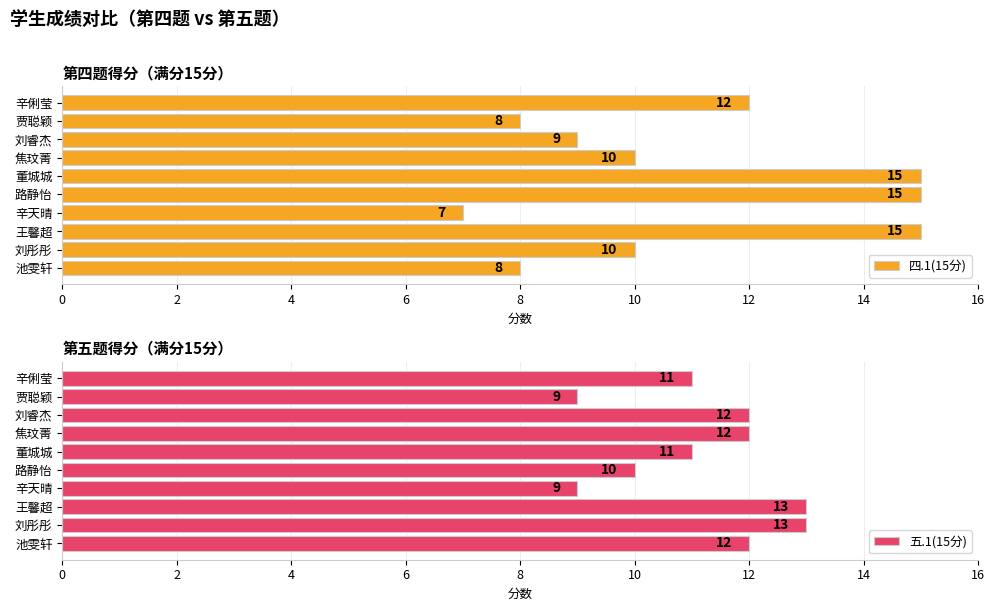

Is it true that 五.1(15分) equals 12 at 焦玟菁?

True